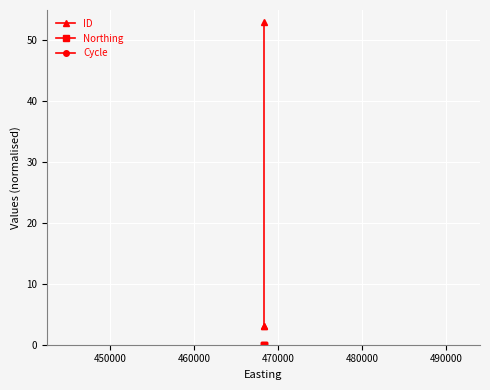

How many series are shown in this chart?

3